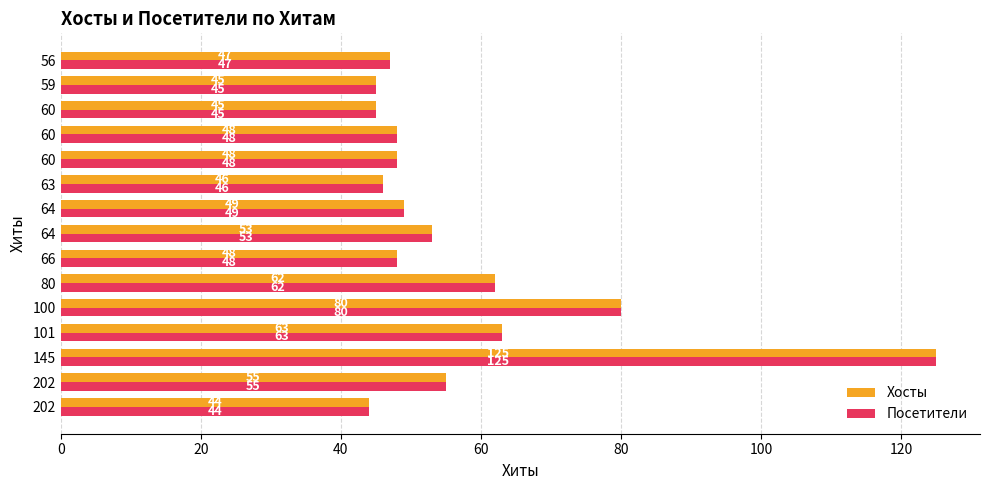

What is the approximate value of Хосты at 80?

62